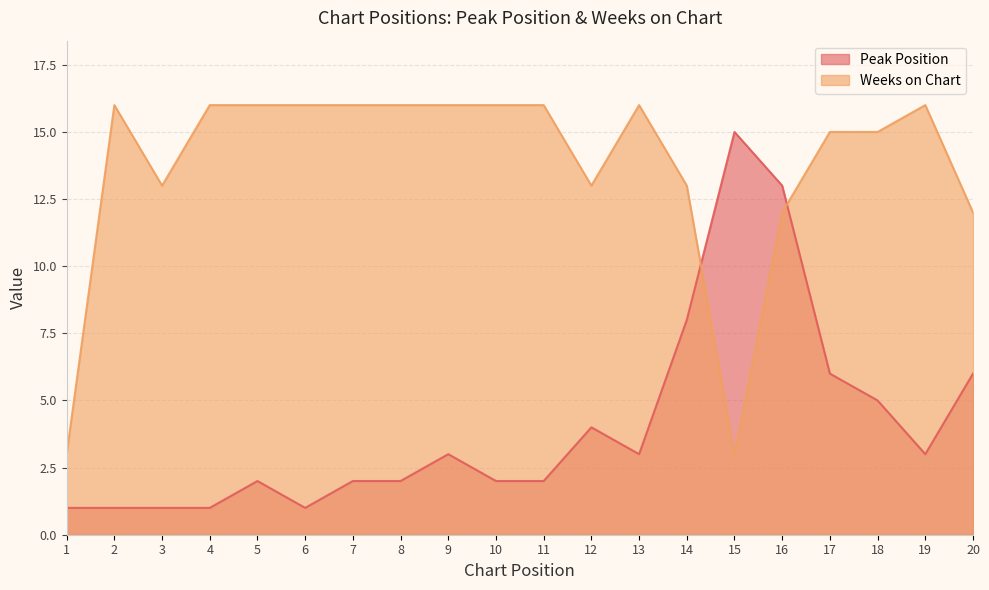

What is the spread (max minus min) of values at 7?

14